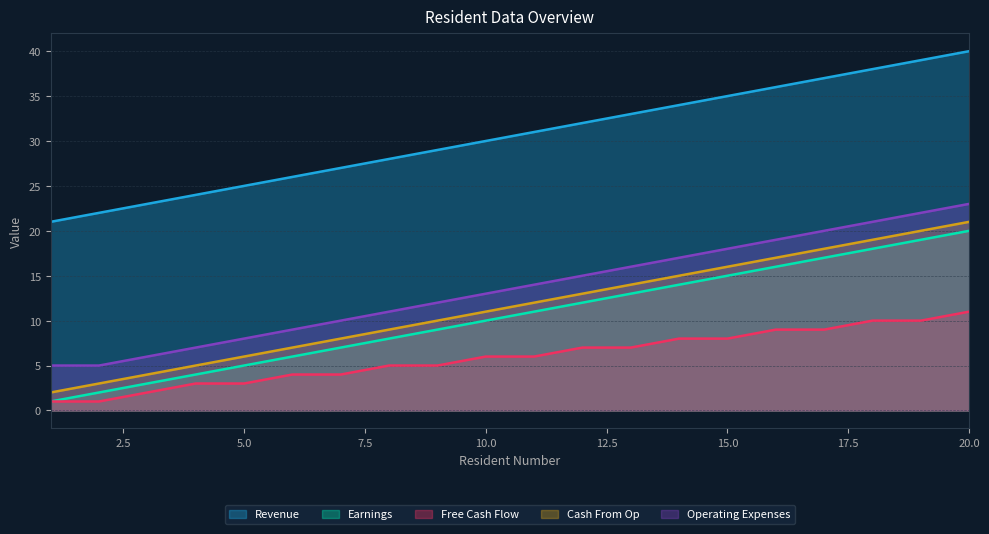

List the labels in order of Revenue value, smallest first.

1, 2, 3, 4, 5, 6, 7, 8, 9, 10, 11, 12, 13, 14, 15, 16, 17, 18, 19, 20